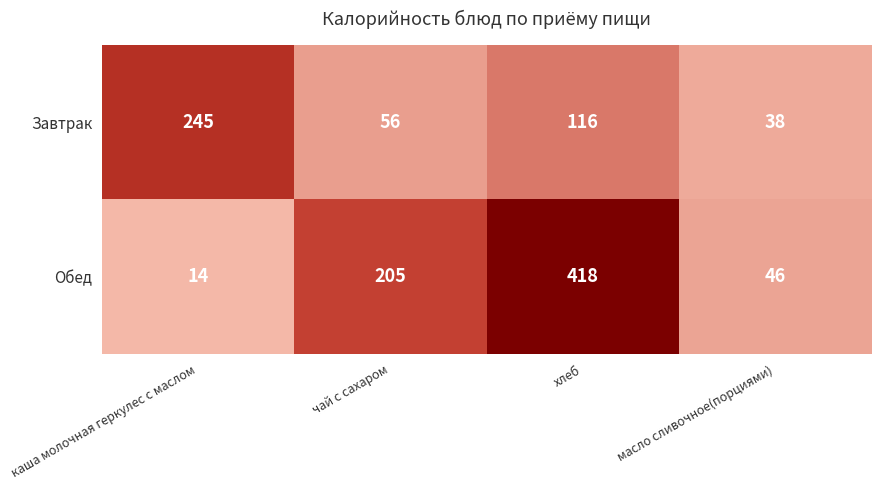

Rank the series at масло сливочное(порциями) from highest to lowest value.

Обед, Завтрак